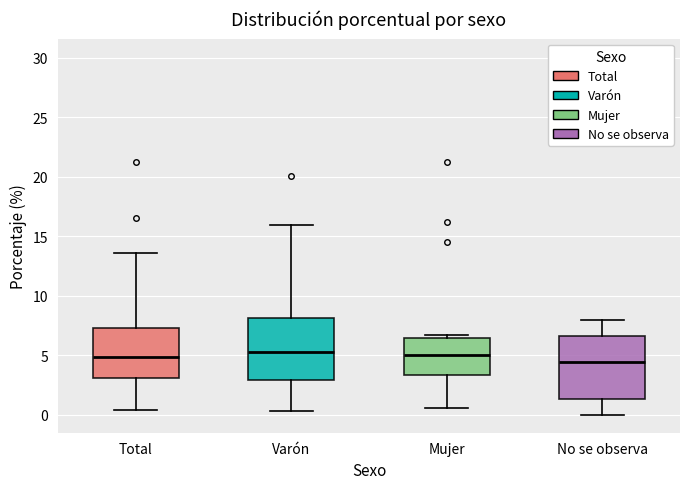

Where does the lower whisker of the box for No se observa end on the y-axis? The values are not printed on the chart, so give them approximately, as read against the axis.

0.0